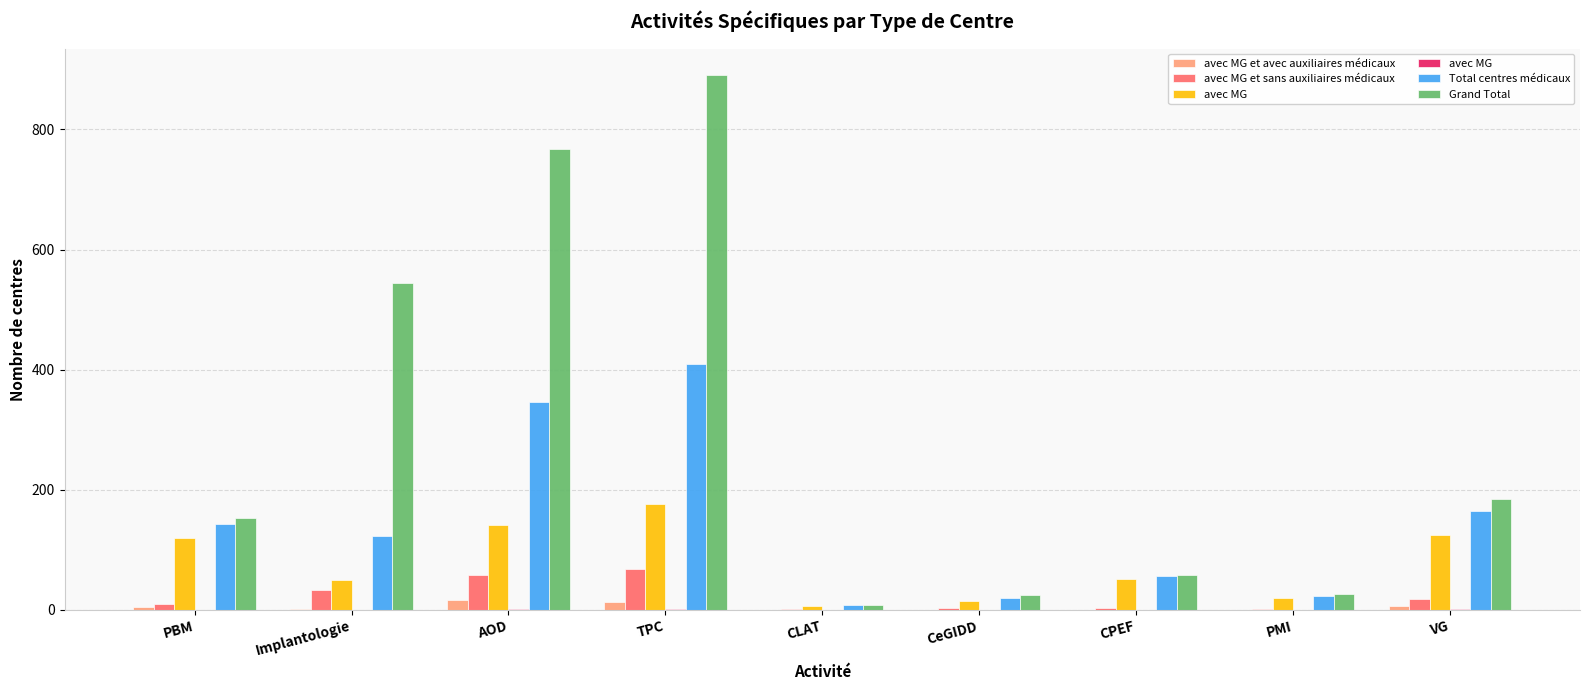

At PMI, list the series in order from largest to smallest.

Grand Total, Total centres médicaux, avec MG et sans auxiliaires médicaux, avec MG et avec auxiliaires médicaux, avec MG